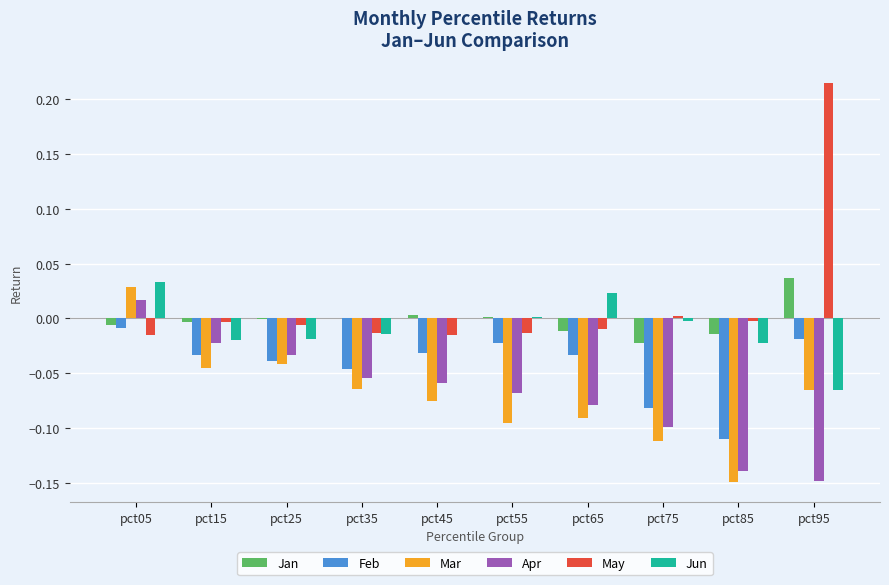

Which category has the highest value in the Apr series?

pct05